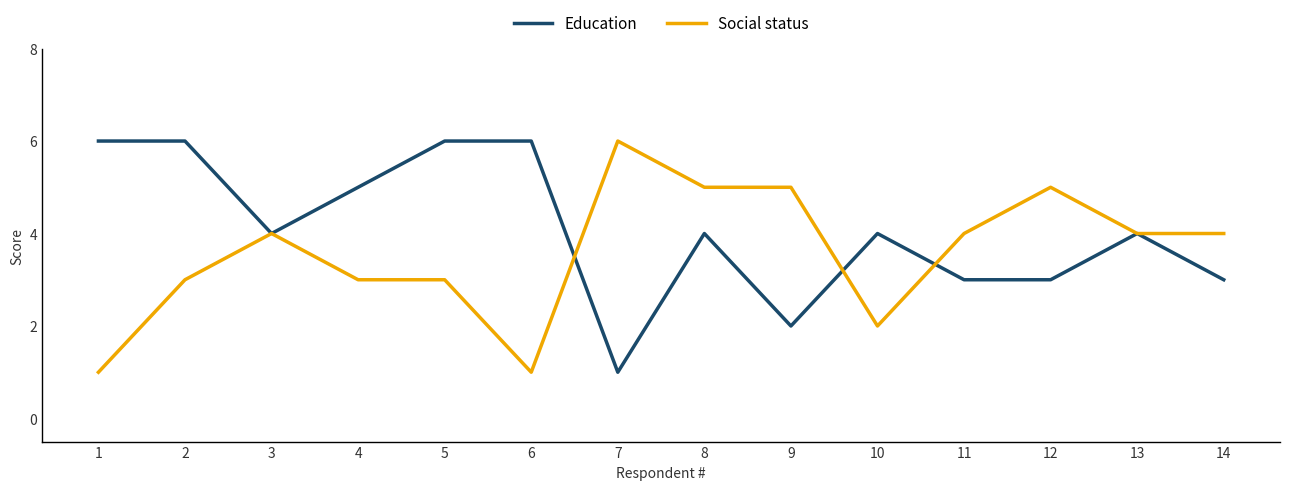

Rank the series at 7 from lowest to highest value.

Education, Social status